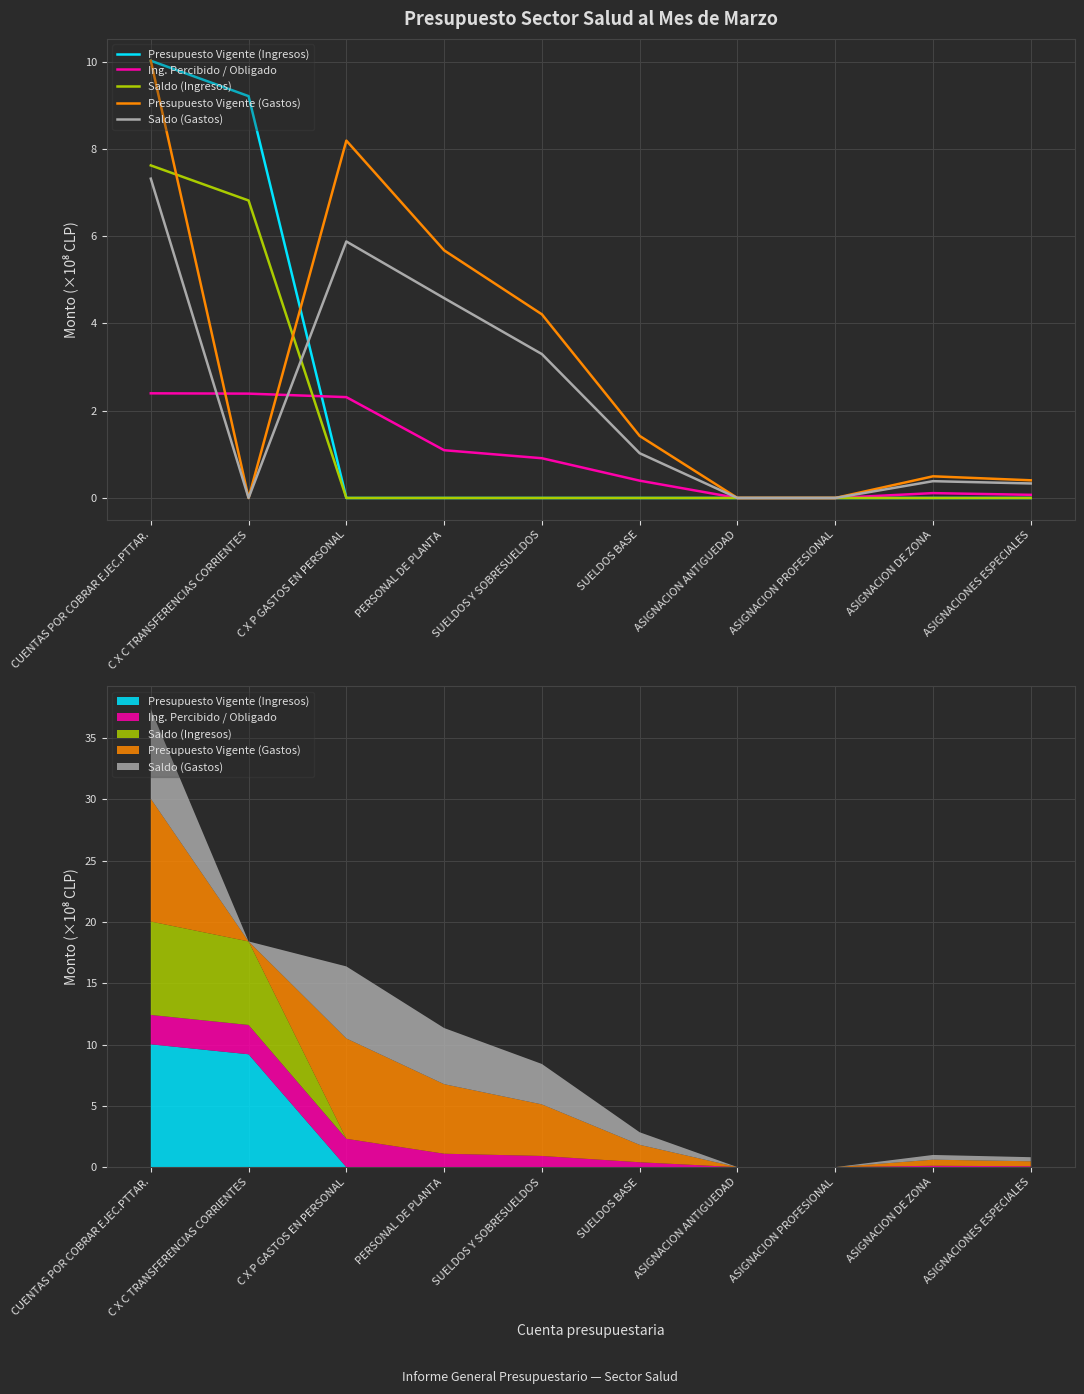

What is the difference between the maximum and minimum values in the Presupuesto Vigente (Gastos) series?

10.0